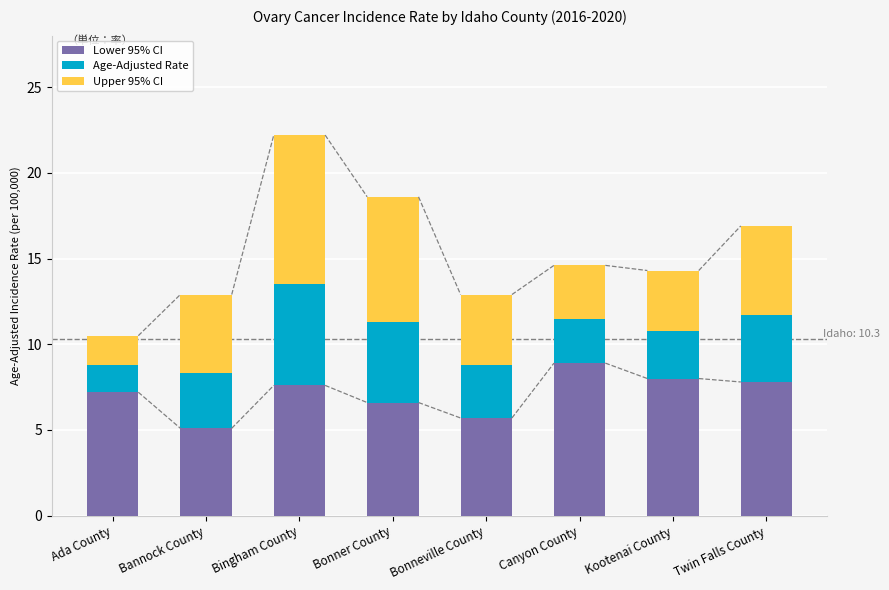

What are all the series names shown in the legend?

Lower 95% CI, Age-Adjusted Rate, Upper 95% CI